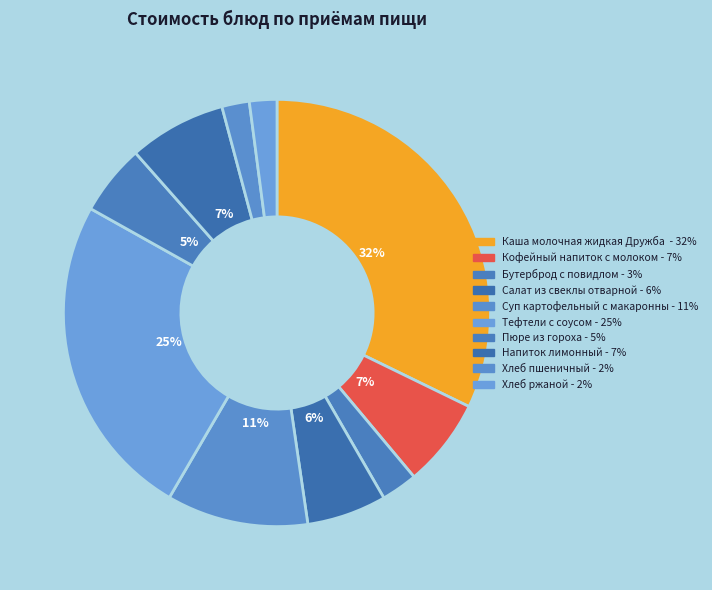

Is there a majority slice in this chart?

No